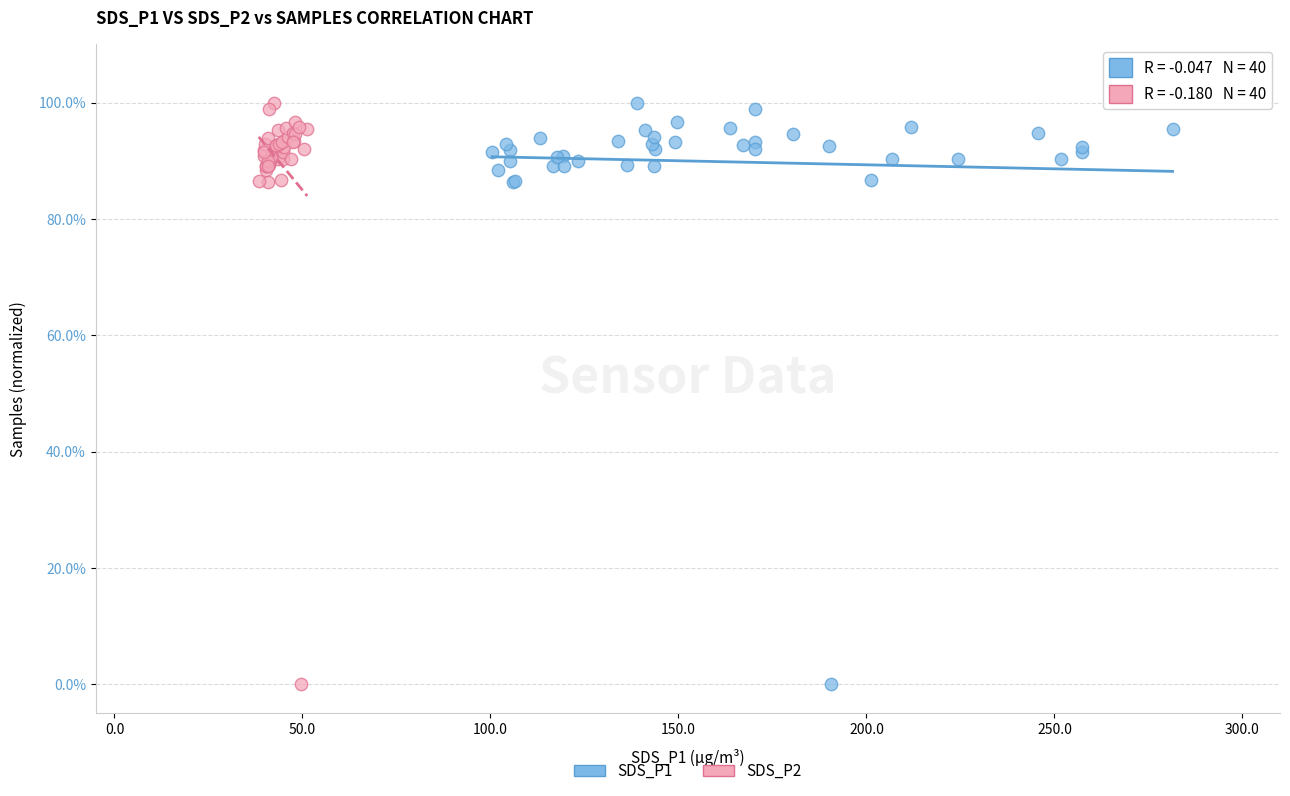

What are all the series names shown in the legend?

SDS_P1, SDS_P2